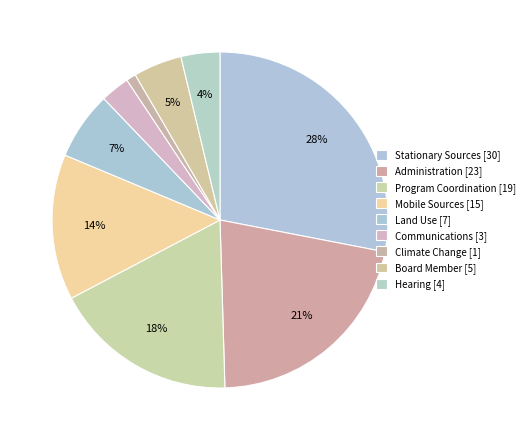

To the nearest percent, what portion does Mobile Sources represent?

14%